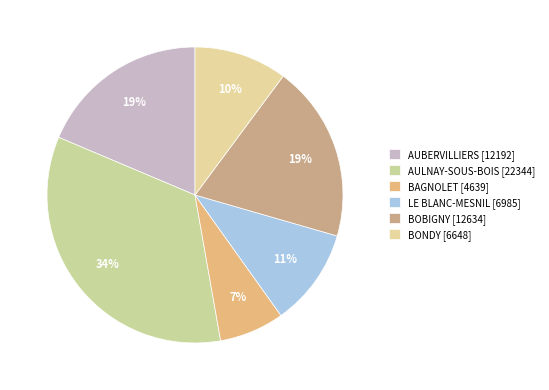

How many segments does this pie chart have?

6